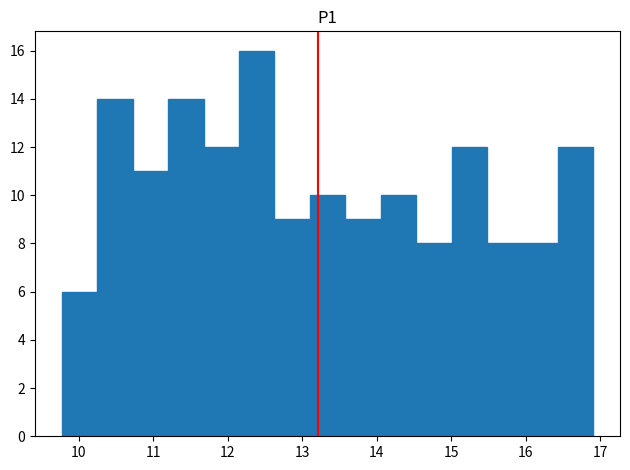

Which range on the x-axis has the tallest bar?

12.2 to 12.6